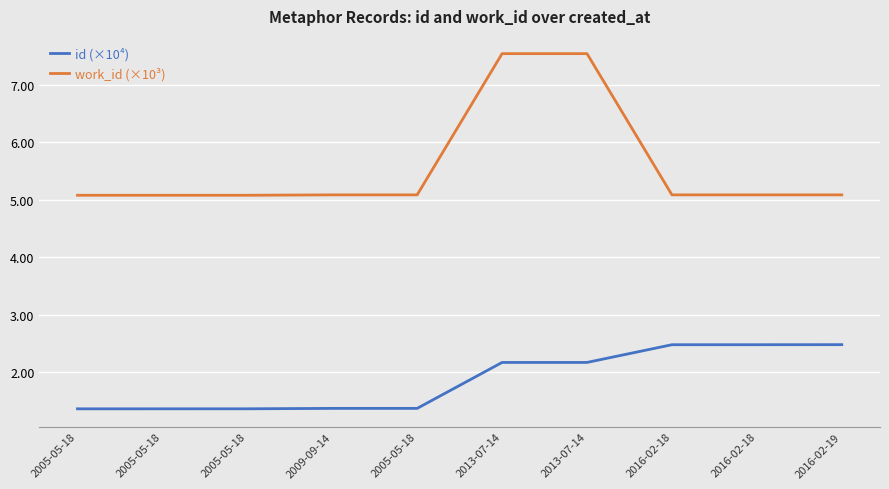

How many lines are shown in the chart?

2